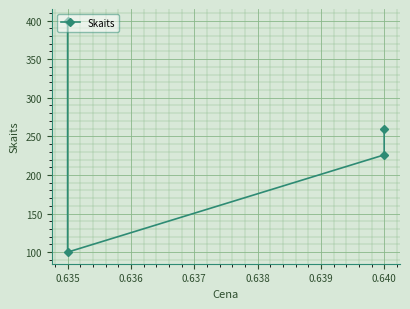

Reading right to left, list all the values displayed in this chart.

260	226	100	400